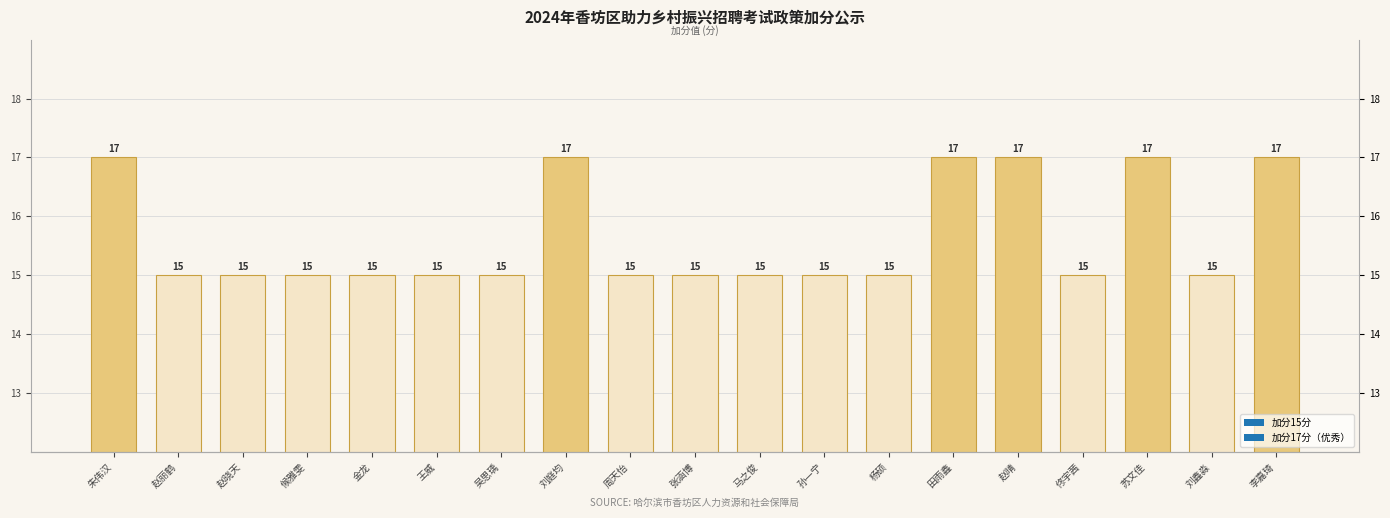

Count the values in the range 15 to 17.

19